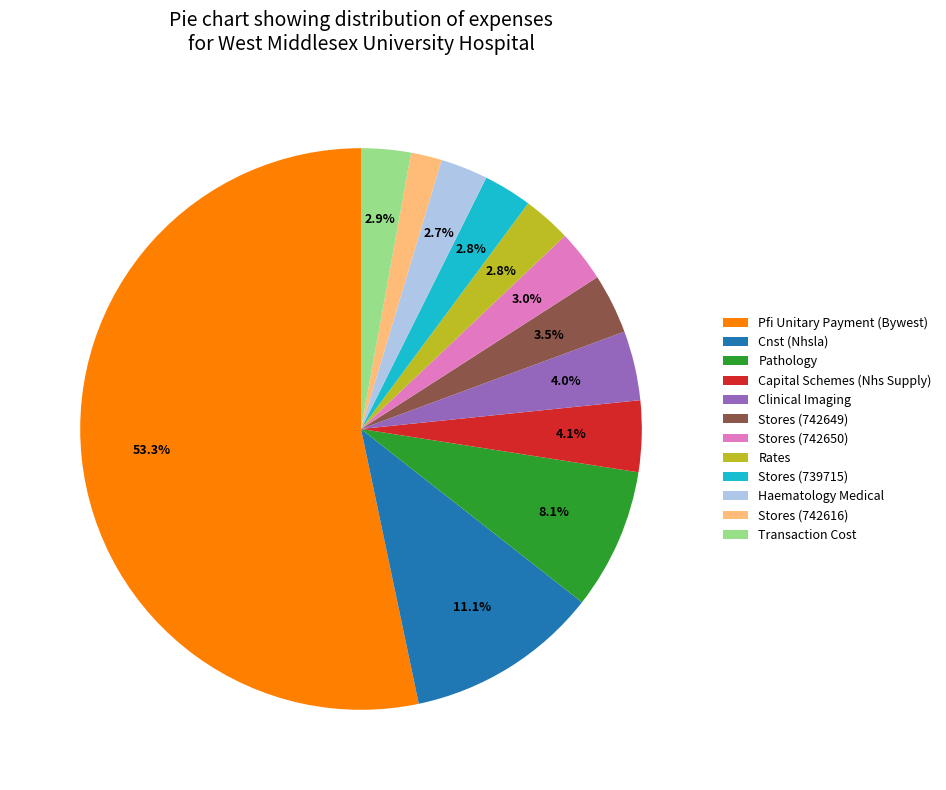

Count the number of slices in the pie.

12